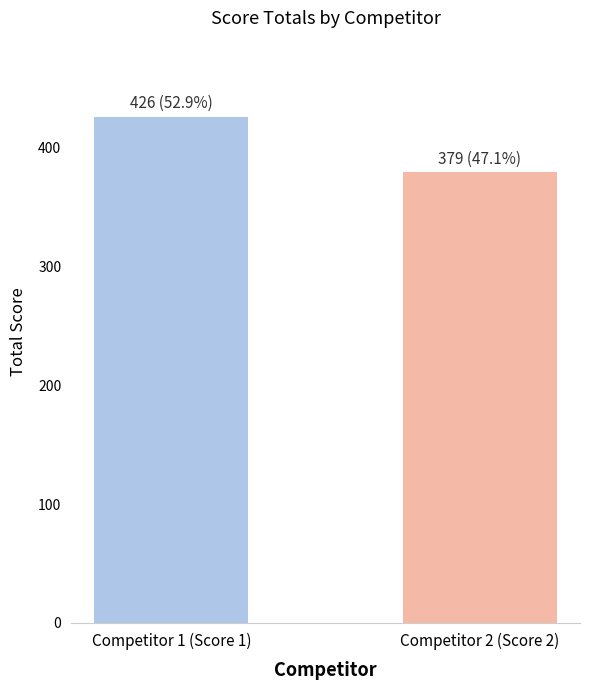

Approximately how many times larger is the value at Competitor 2 (Score 2) compared to Competitor 1 (Score 1)?

0.9